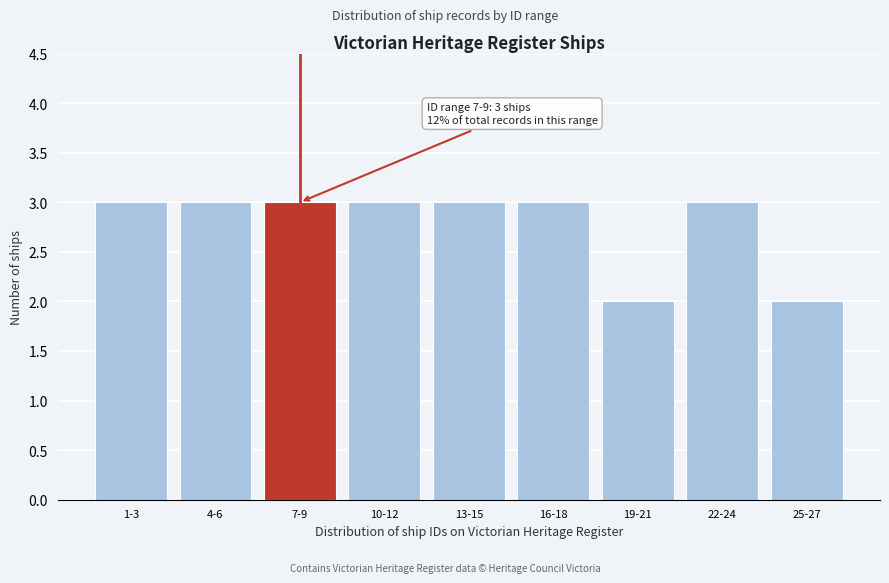

Reading left to right, list all the values displayed in this chart.

3	3	3	3	3	3	2	3	2